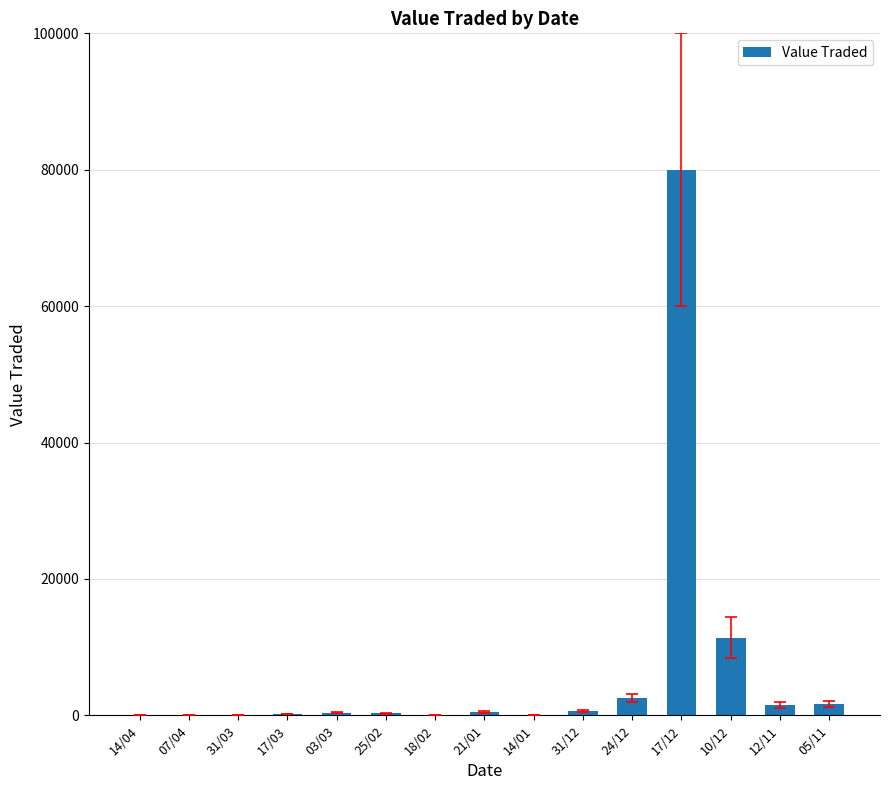

What is the sum of the values at 17/03 and 14/04?

276